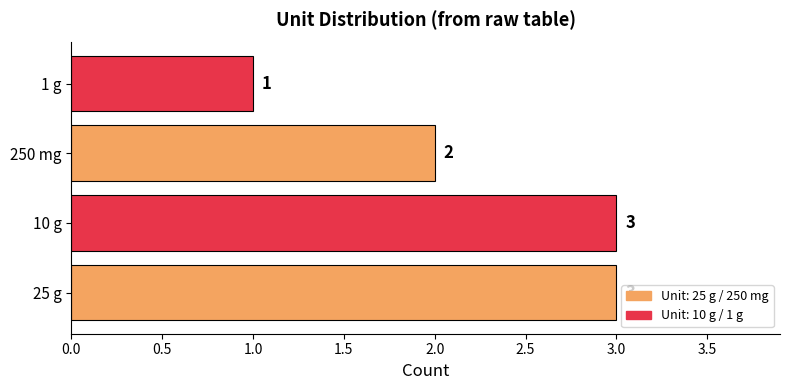

How many values are between 2 and 3?

3